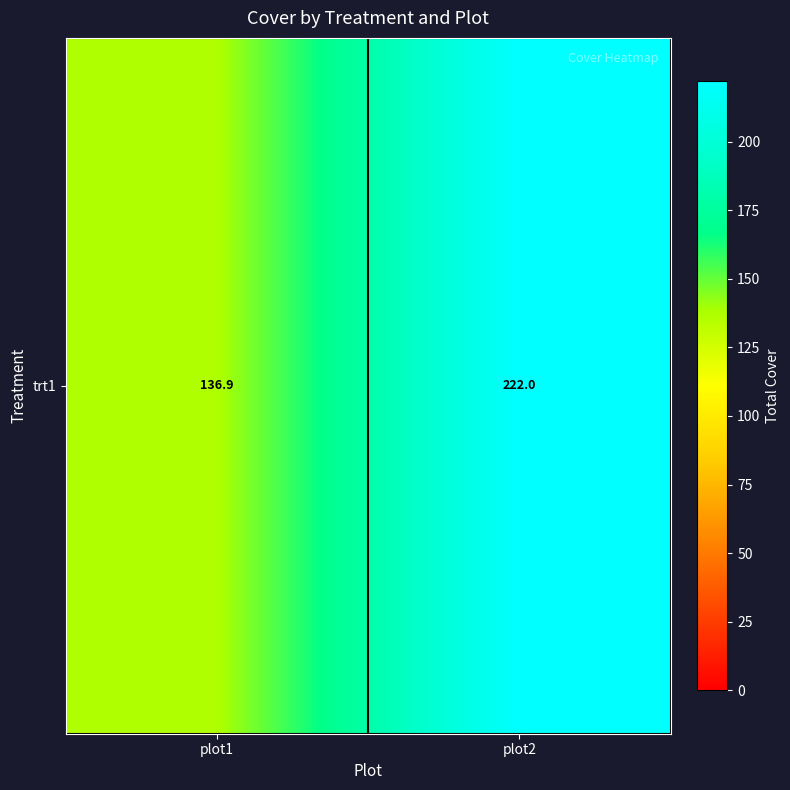

Approximately how many times larger is the value at plot2 compared to plot1?

1.6